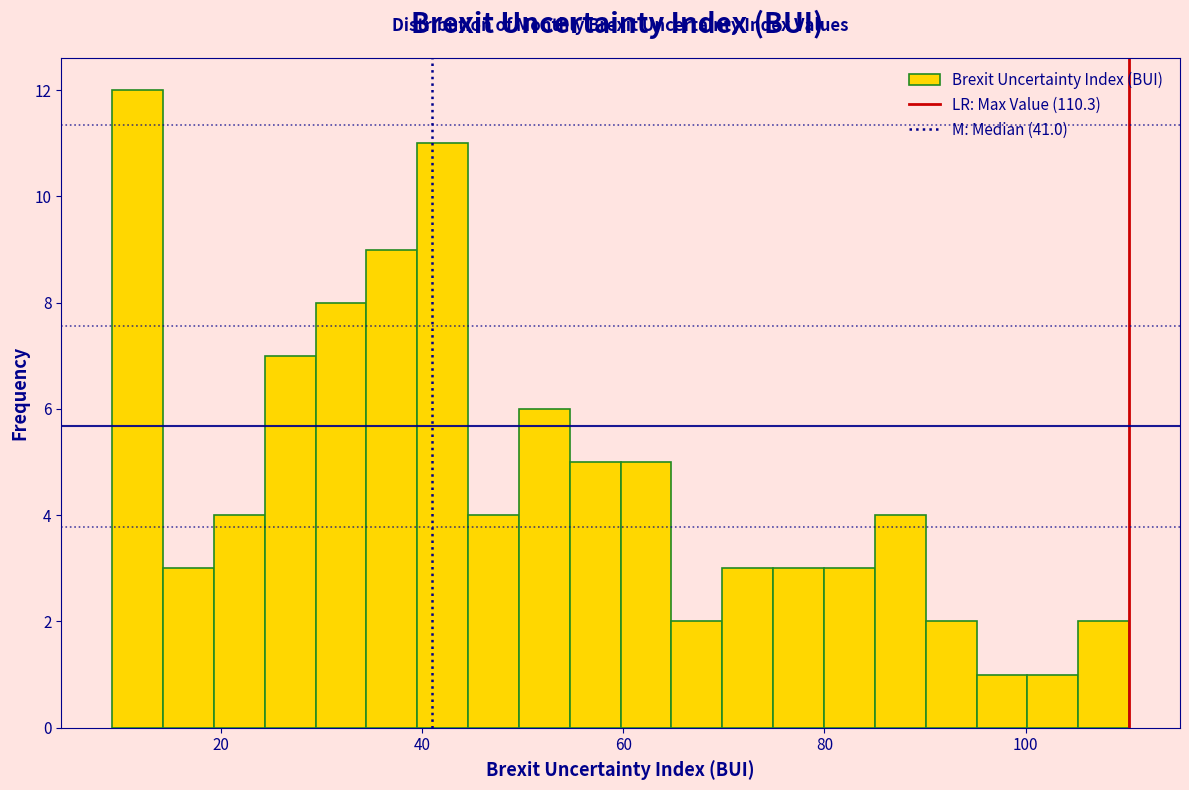

Read against the x-axis, roughly where is the centre of the tallest bar?

12